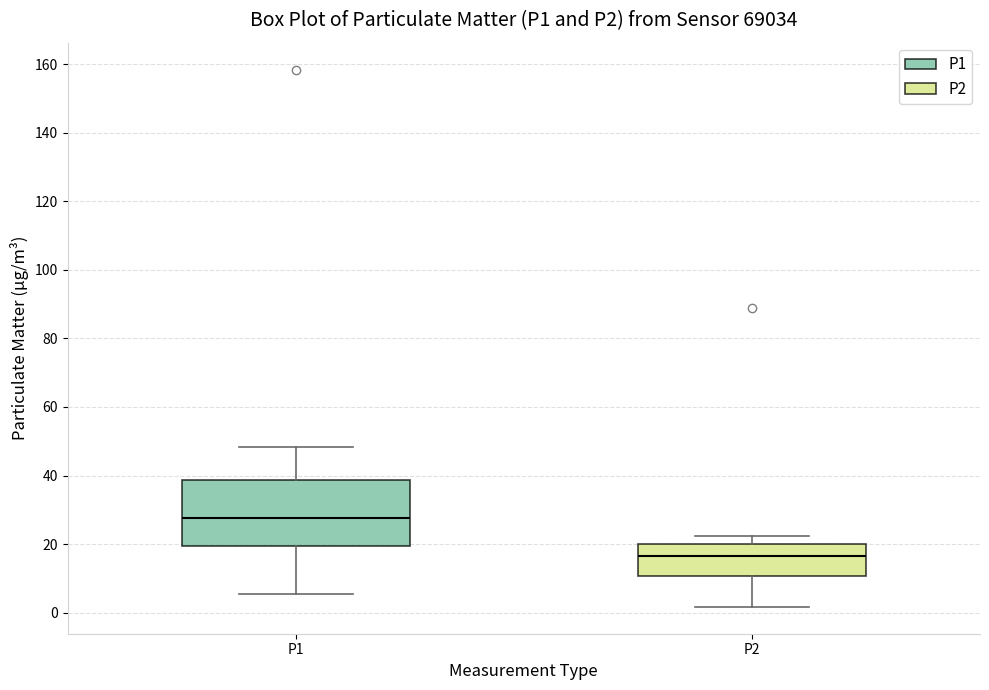

Where does the median line of the box for P1 sit on the y-axis? The values are not printed on the chart, so give them approximately, as read against the axis.

28